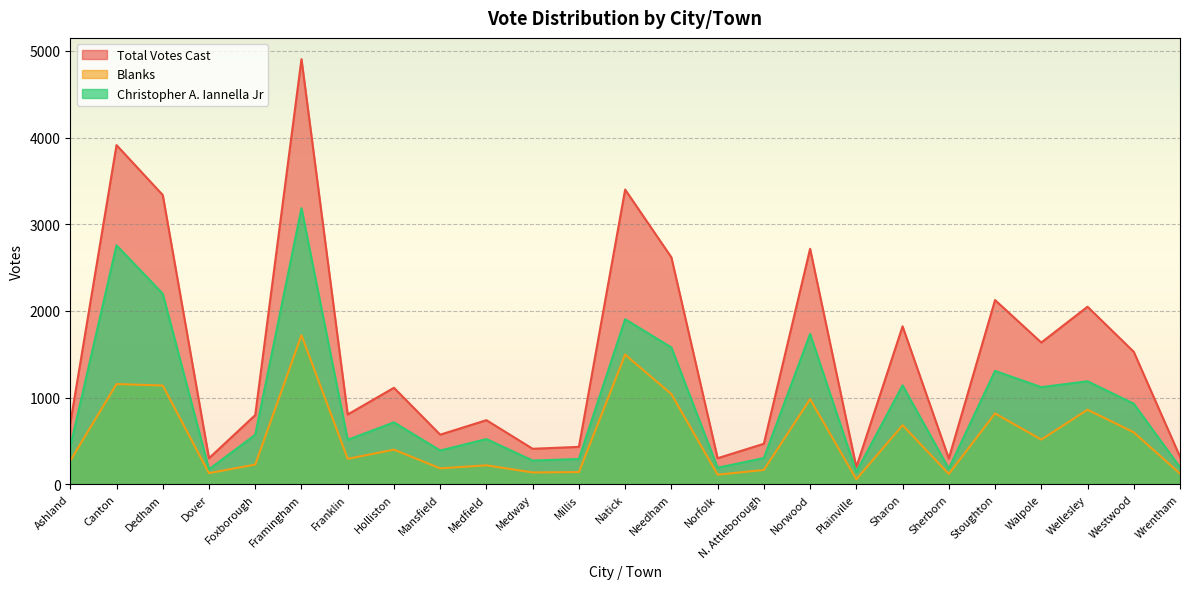

What is the smallest value displayed?

57